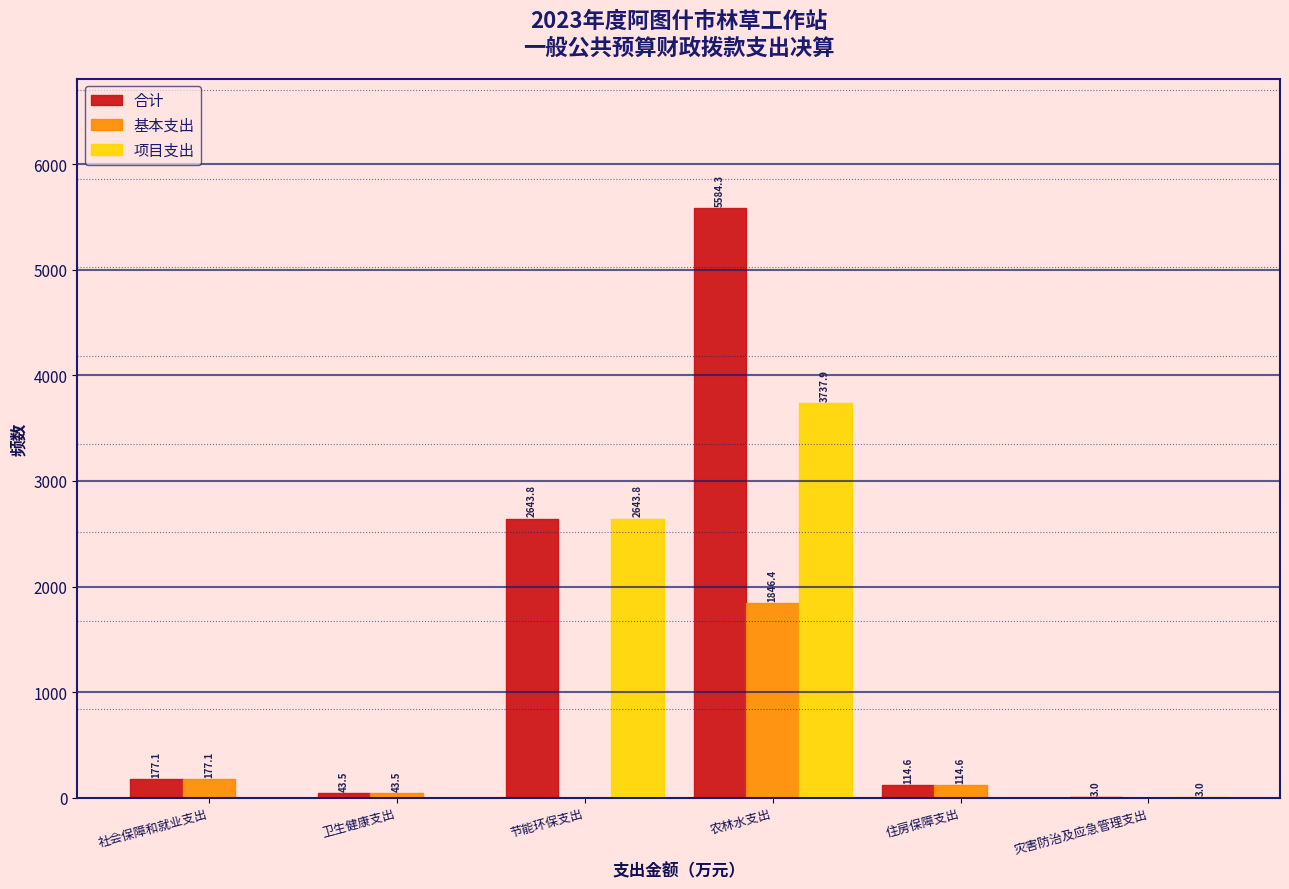

Reading left to right, transcribe all the data shown in this chart.

合计: 社会保障和就业支出=177.1	卫生健康支出=43.5	节能环保支出=2643.8	农林水支出=5584.3	住房保障支出=114.6	灾害防治及应急管理支出=3.0
基本支出: 社会保障和就业支出=177.1	卫生健康支出=43.5	节能环保支出=0.0	农林水支出=1846.4	住房保障支出=114.6	灾害防治及应急管理支出=0.0
项目支出: 社会保障和就业支出=0.0	卫生健康支出=0.0	节能环保支出=2643.8	农林水支出=3737.9	住房保障支出=0.0	灾害防治及应急管理支出=3.0